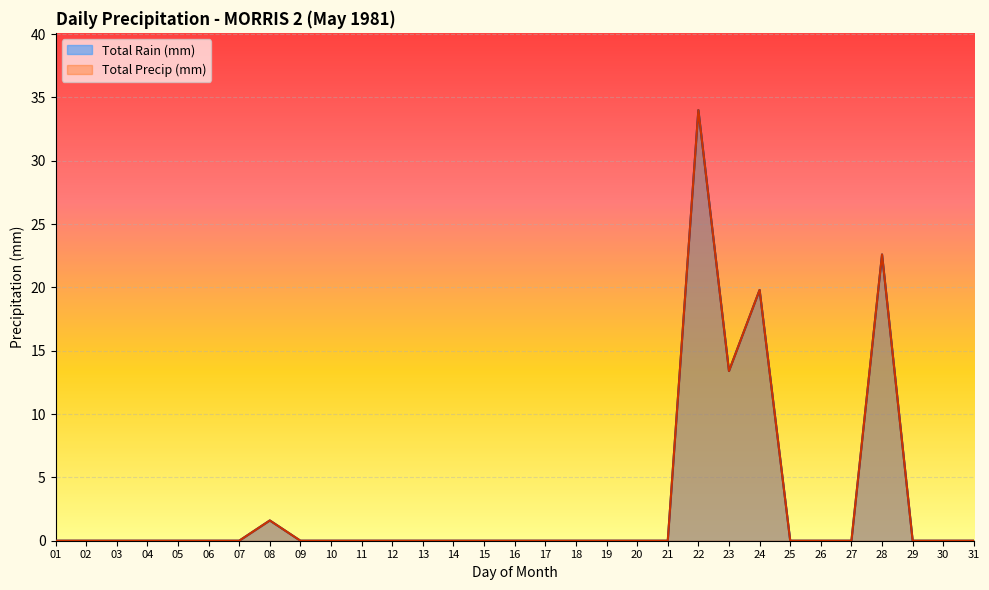

Rank the series by their maximum value, from lowest to highest.

Total Rain (mm), Total Precip (mm)